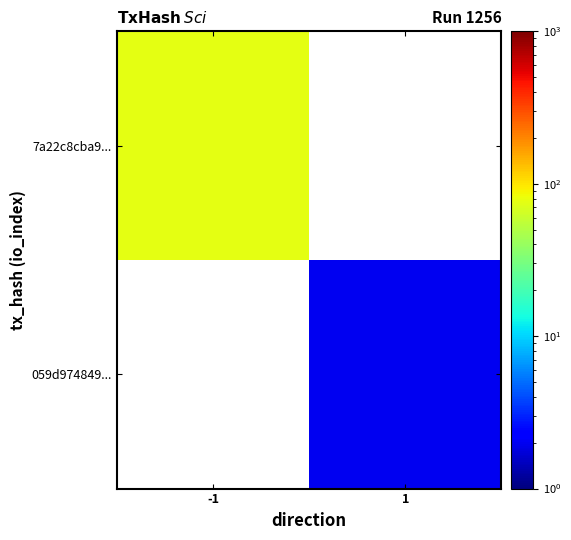

The 7a22c8cba9... series shows 115.6 at -1. True or false?

False